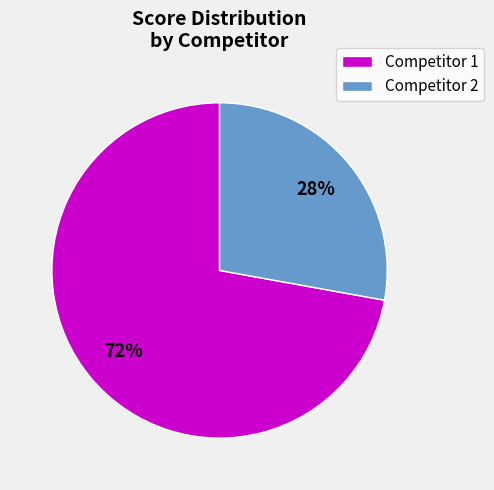

Is it true that Competitor 2 is 28% of the pie?

True